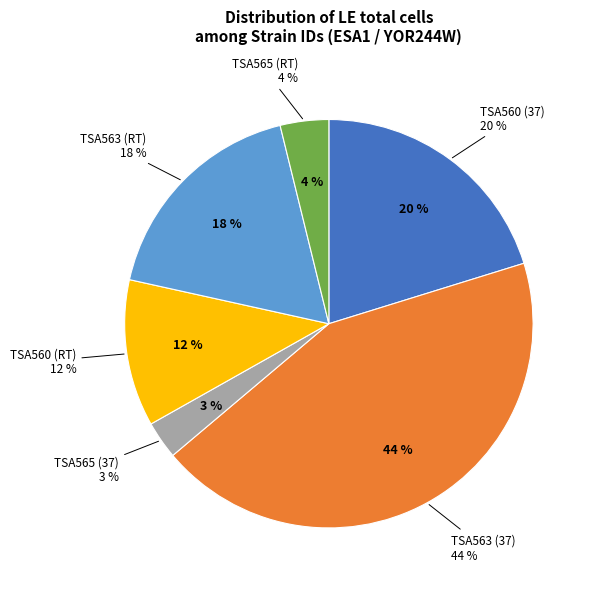

How many slices are in this pie chart?

6